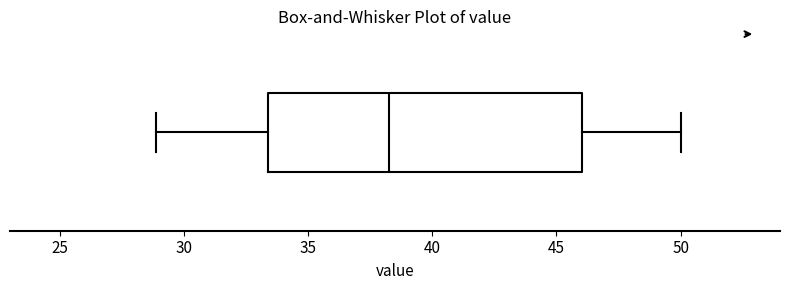

Where is the right edge of the box on the x-axis? The values are not printed on the chart, so give them approximately, as read against the axis.

46.0